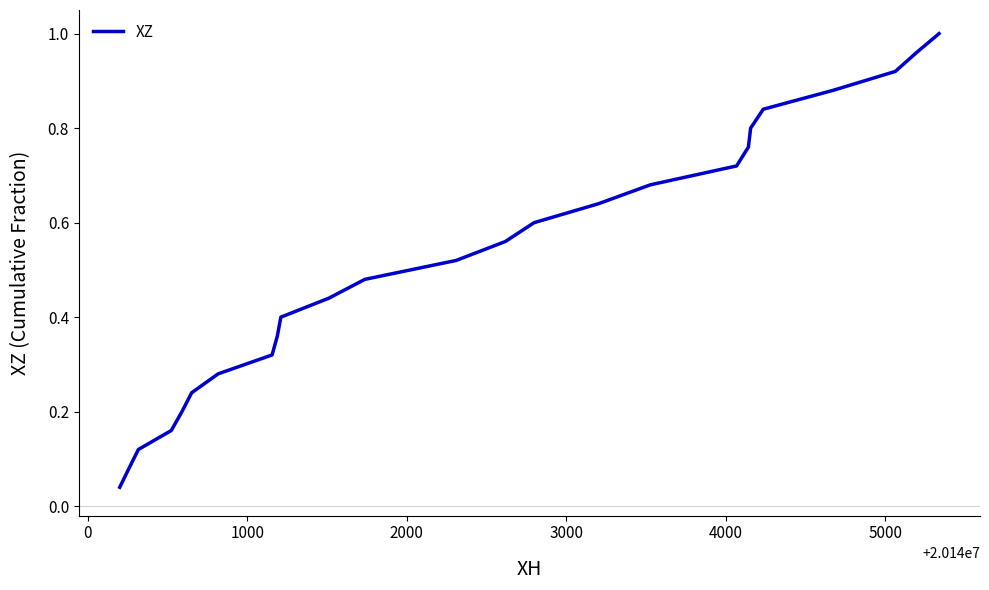

What is the greatest value displayed?

1.0